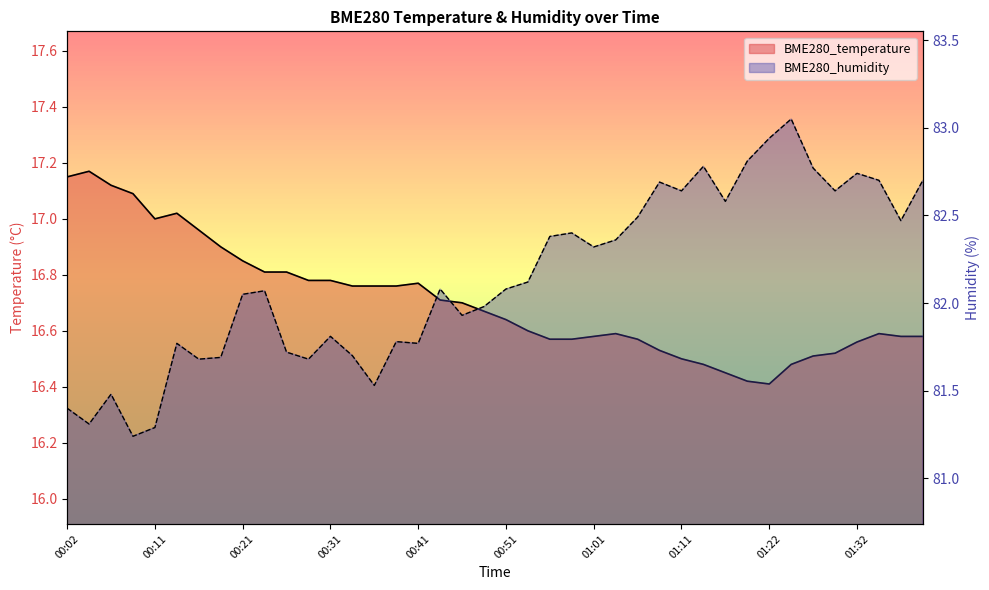

How many lines are shown in the chart?

2